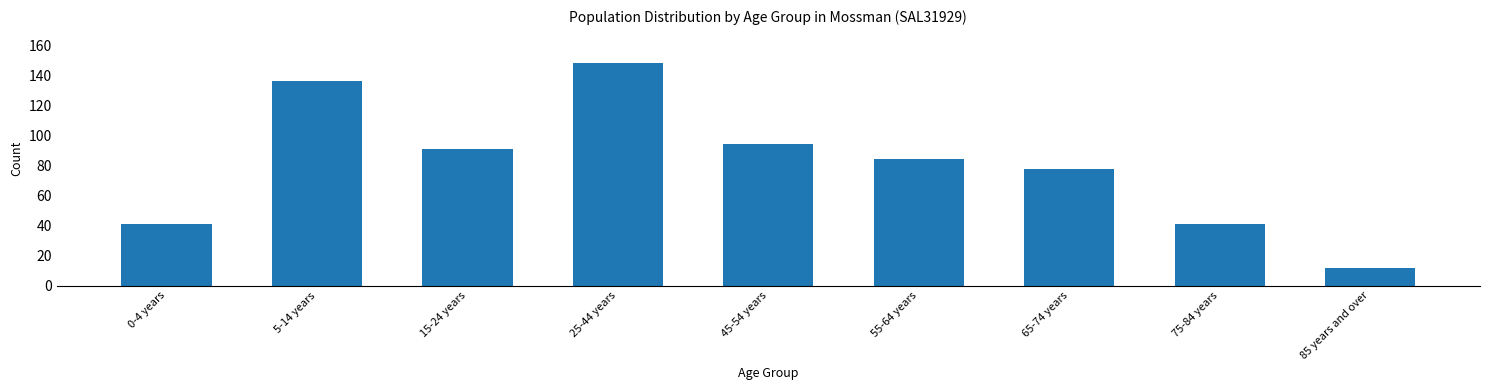

Reading right to left, transcribe all the data shown in this chart.

85 years and over=12	75-84 years=41	65-74 years=78	55-64 years=84	45-54 years=94	25-44 years=148	15-24 years=91	5-14 years=136	0-4 years=41